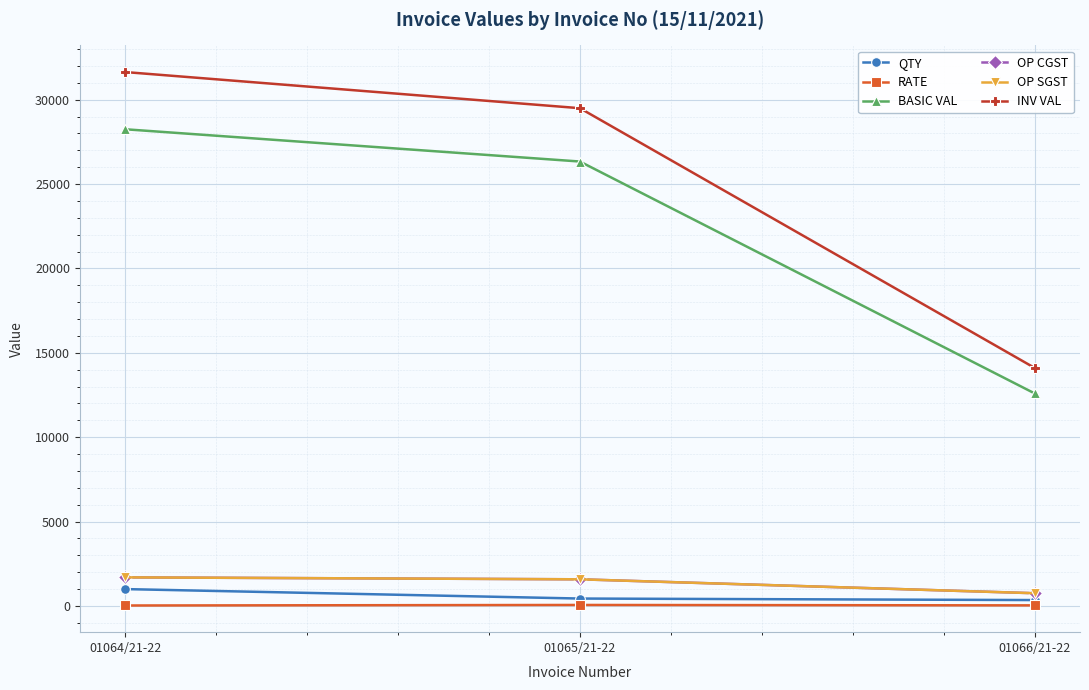

What is the difference between the maximum and minimum values in the RATE series?

31.6